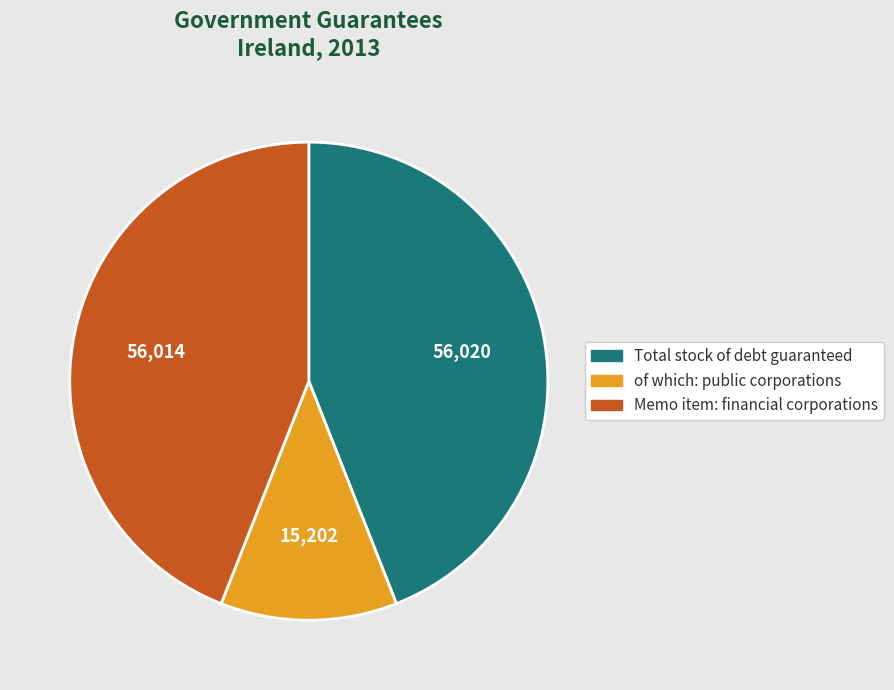

Is there any slice that represents more than half of the pie?

No